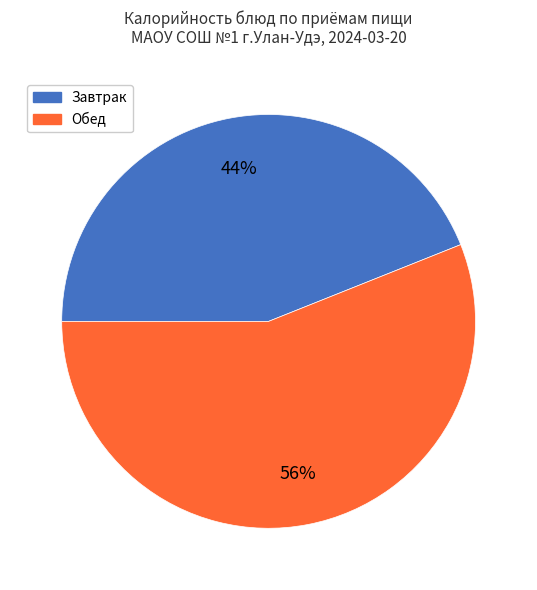

To the nearest percent, what is the average slice percentage?

50%